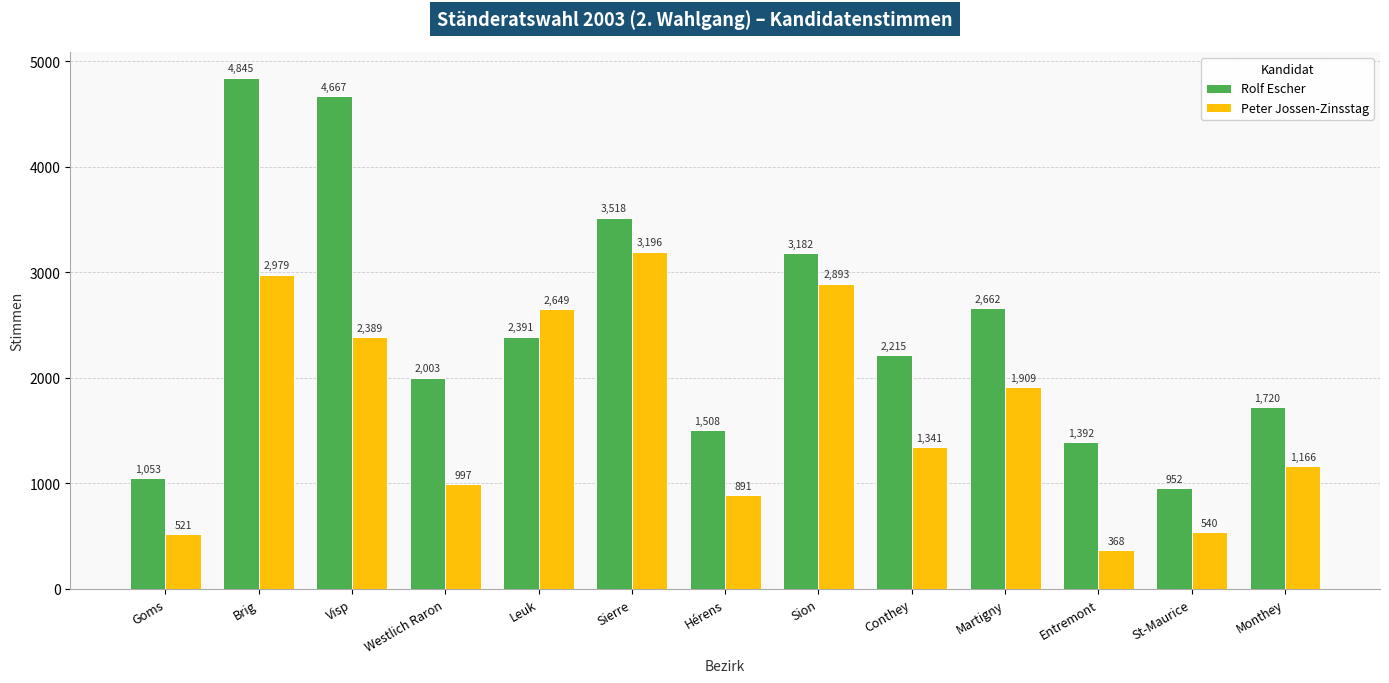

Reading right to left, list all the values displayed in this chart.

Rolf Escher: 1720	952	1392	2662	2215	3182	1508	3518	2391	2003	4667	4845	1053
Peter Jossen-Zinsstag: 1166	540	368	1909	1341	2893	891	3196	2649	997	2389	2979	521